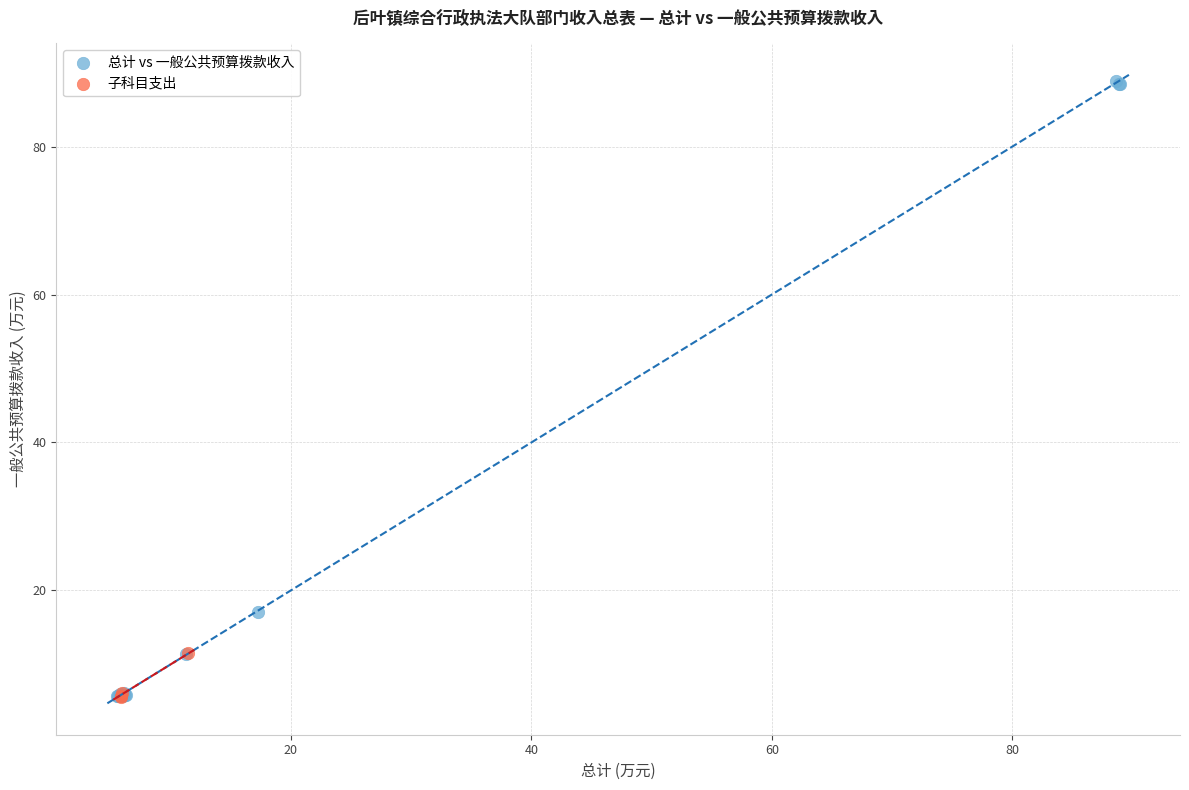

Which series reaches the maximum Y coordinate?

总计 vs 一般公共预算拨款收入